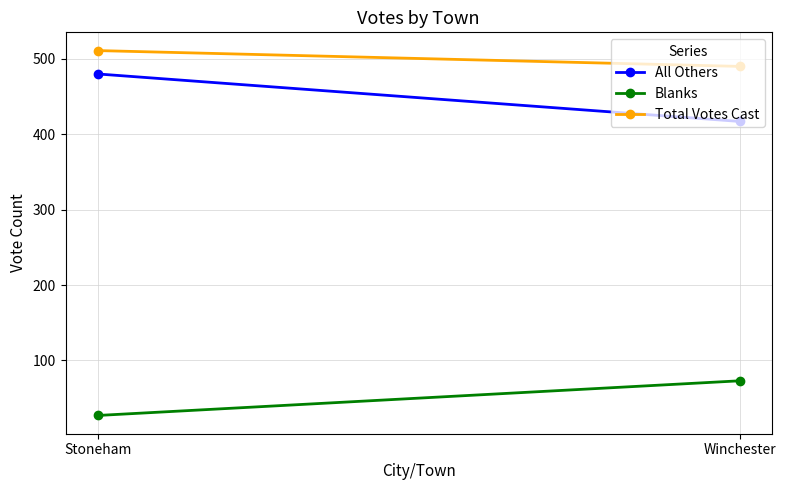

Rank the series by their maximum value, from lowest to highest.

Blanks, All Others, Total Votes Cast